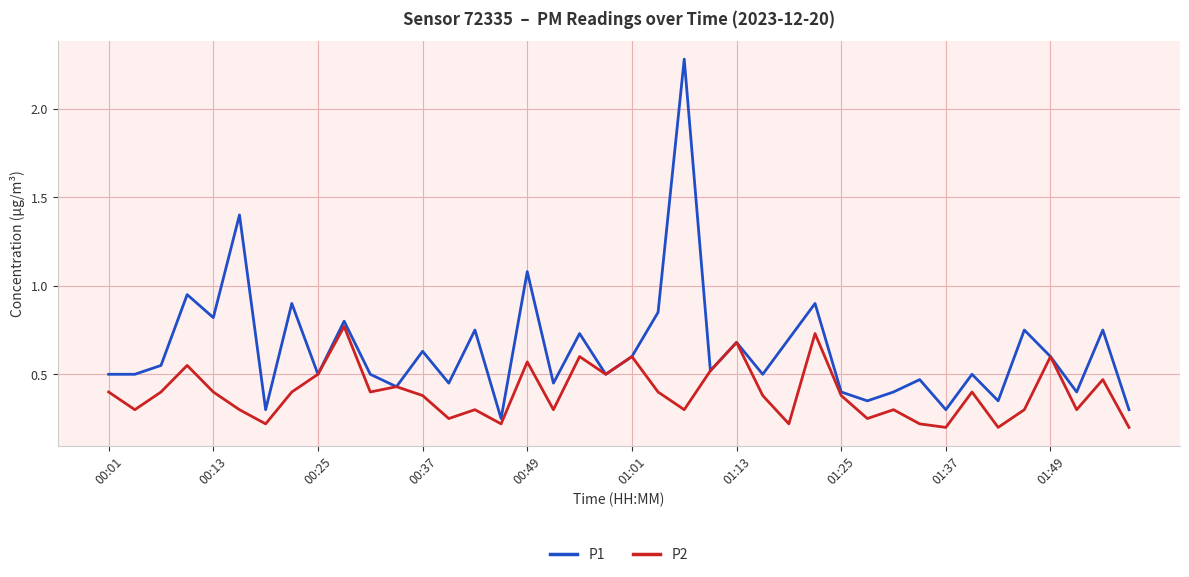

Which series has the largest total across all categories?

P1